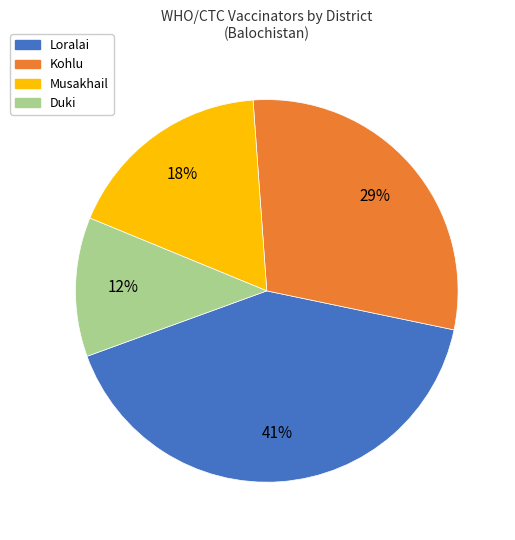

What is the smallest slice in the pie chart?

Duki